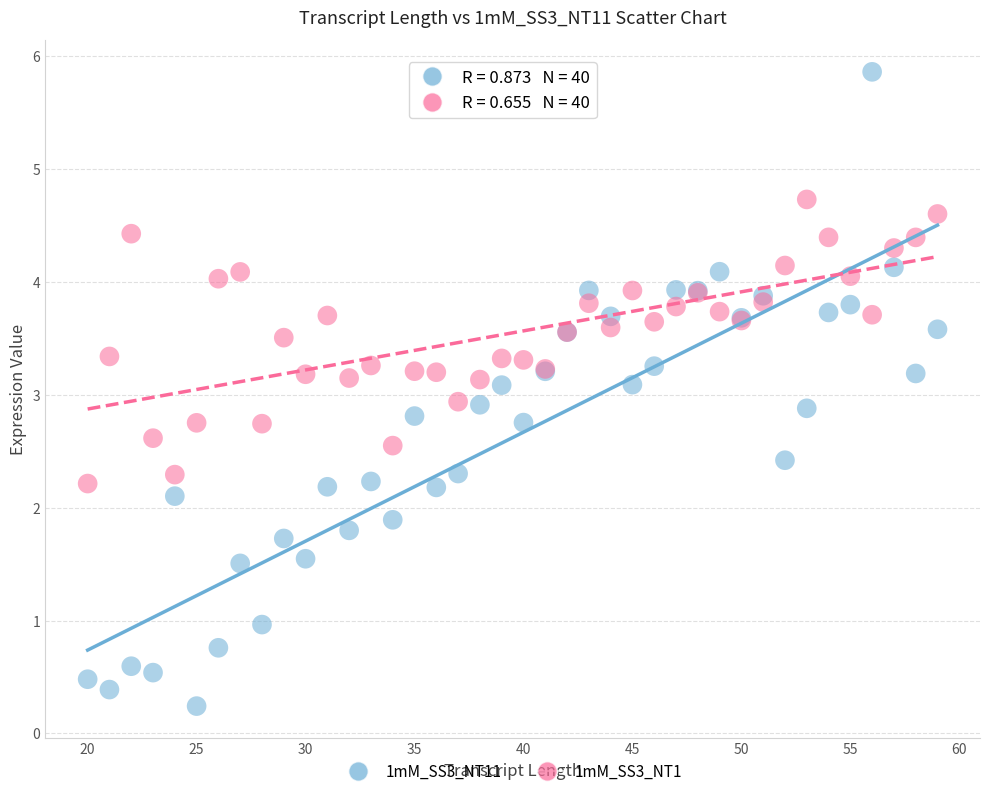

Which series has the widest spread of Y values?

1mM_SS3_NT11